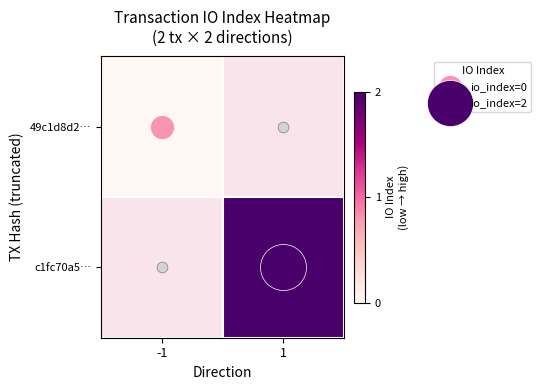

Between -1 and 1, which is larger?

1